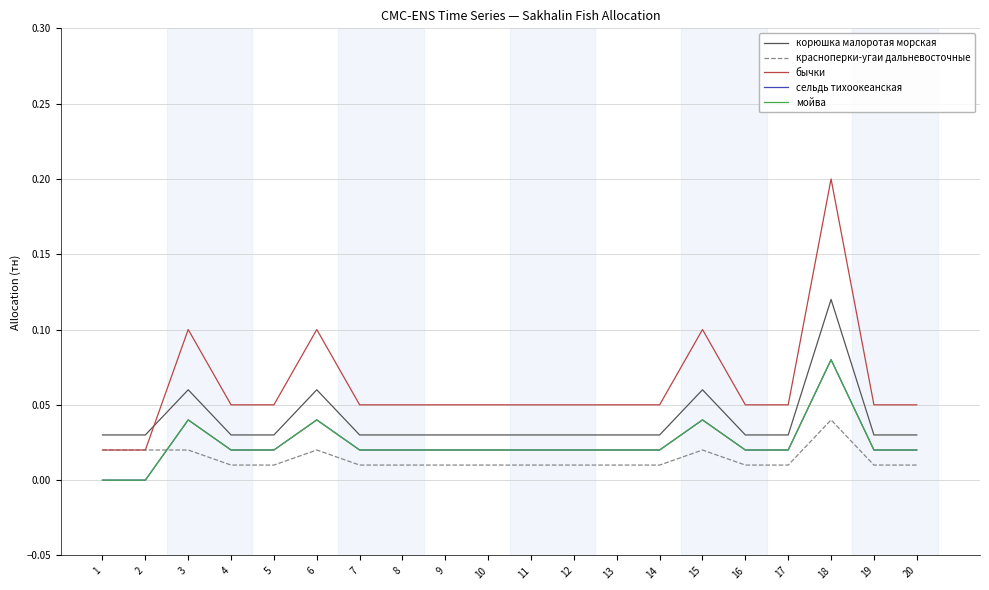

Does the chart display data point markers on the line(s)?

No